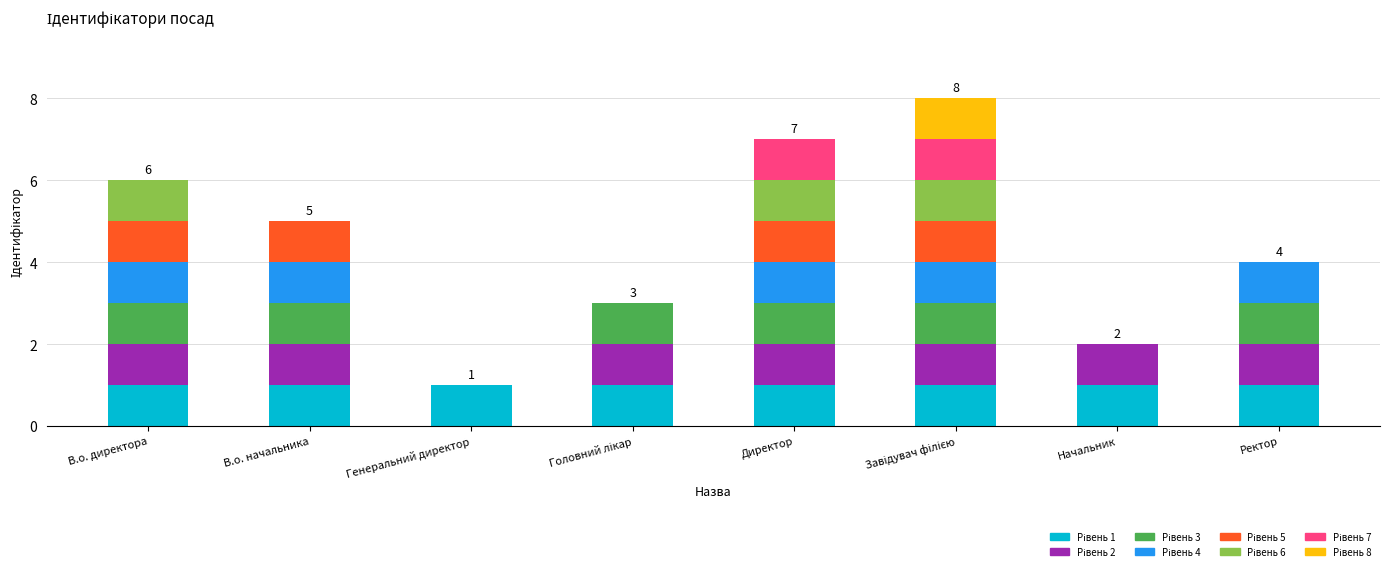

What position from the right is Генеральний директор?

6